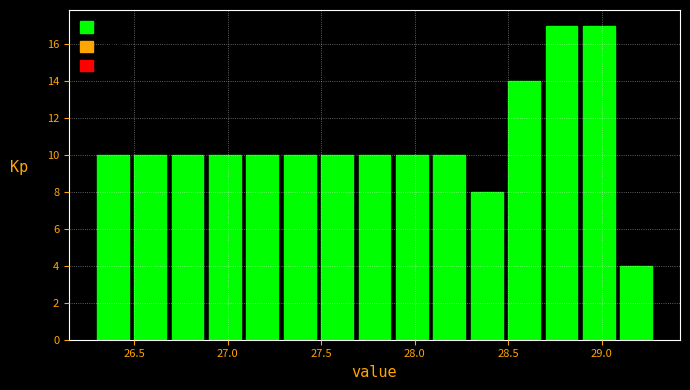

Reading left to right, transcribe this chart: for each bar, give the range it covers on the x-axis and its height. The values are not printed on the chart, so give them approximately, as read against the axis.

26.3 to 26.5: 10
26.5 to 26.7: 10
26.7 to 26.9: 10
26.9 to 27.1: 10
27.1 to 27.3: 10
27.3 to 27.5: 10
27.5 to 27.7: 10
27.7 to 27.9: 10
27.9 to 28.1: 10
28.1 to 28.3: 10
28.3 to 28.5: 8
28.5 to 28.7: 14
28.7 to 28.9: 17
28.9 to 29.1: 17
29.1 to 29.3: 4